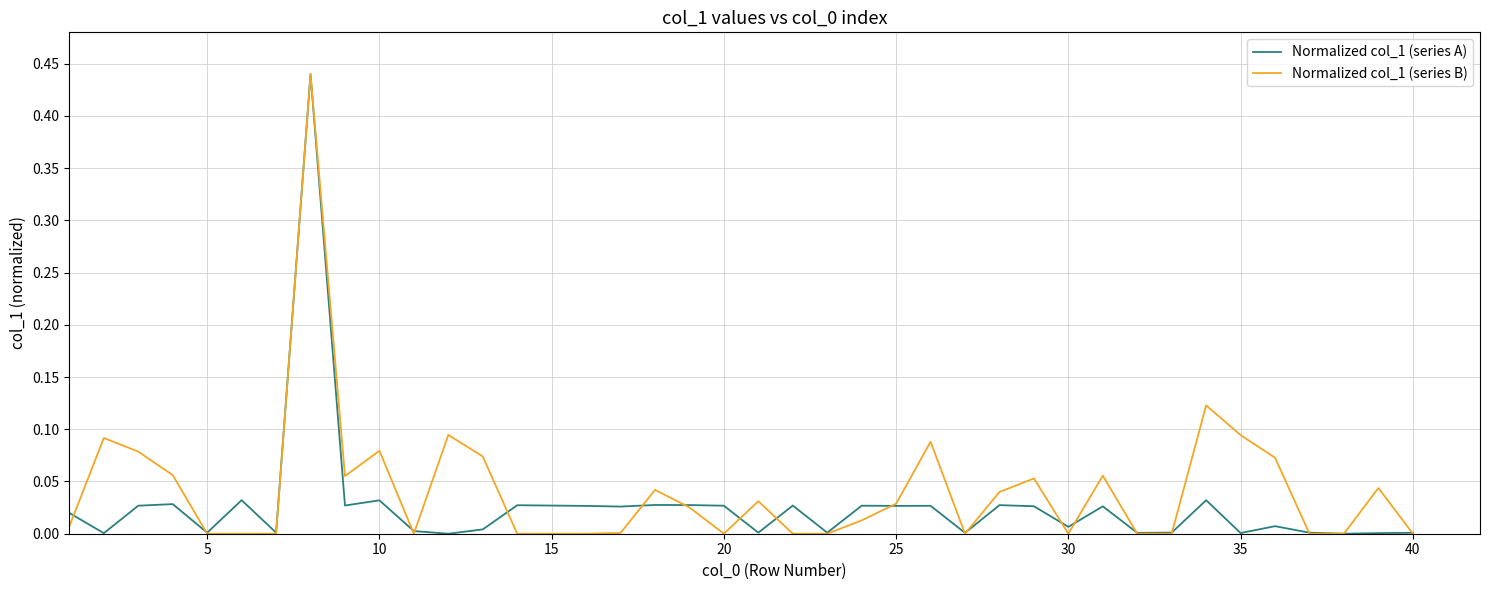

What are all the series names shown in the legend?

Normalized col_1 (series A), Normalized col_1 (series B)